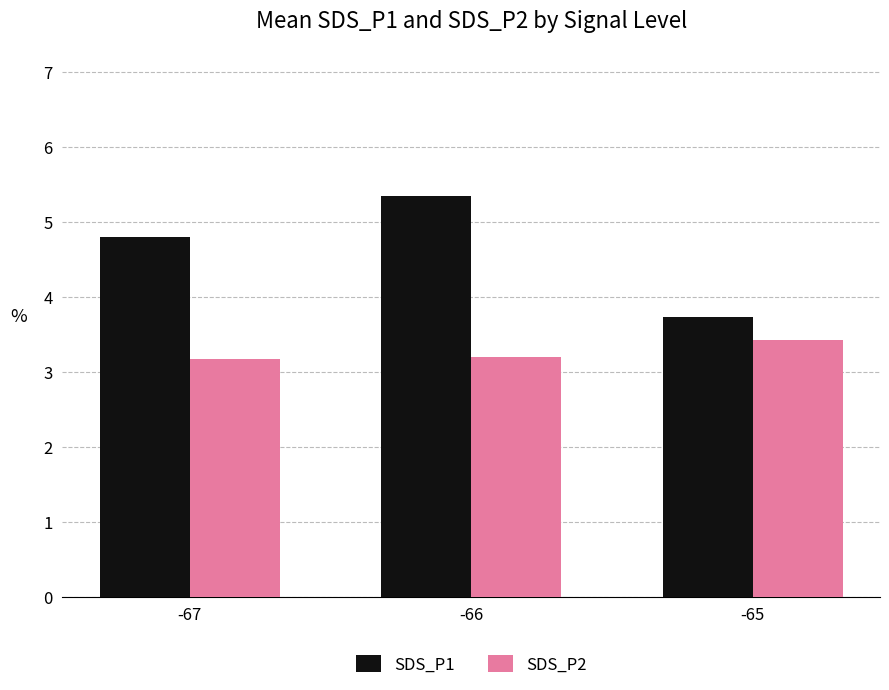

Rank the series by their maximum value, from highest to lowest.

SDS_P1, SDS_P2